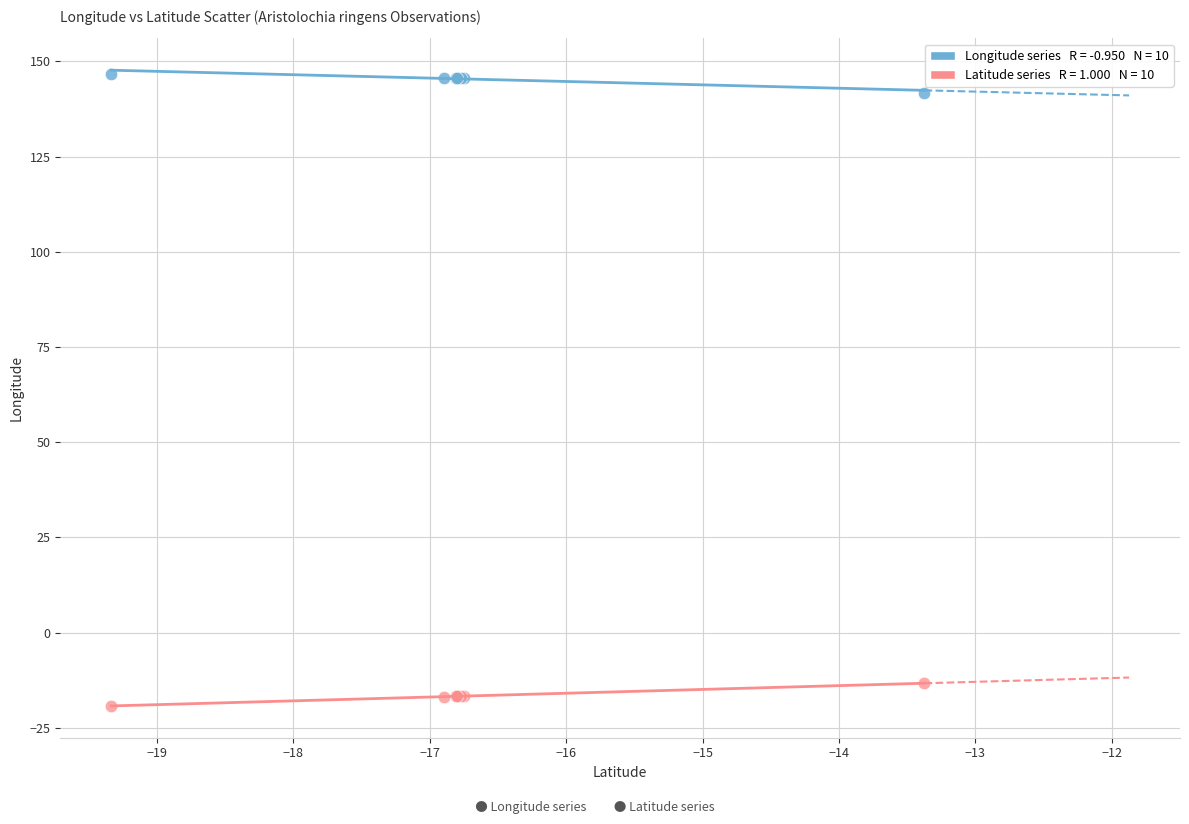

Across all series, what Y value is closest to 63?

-13.3